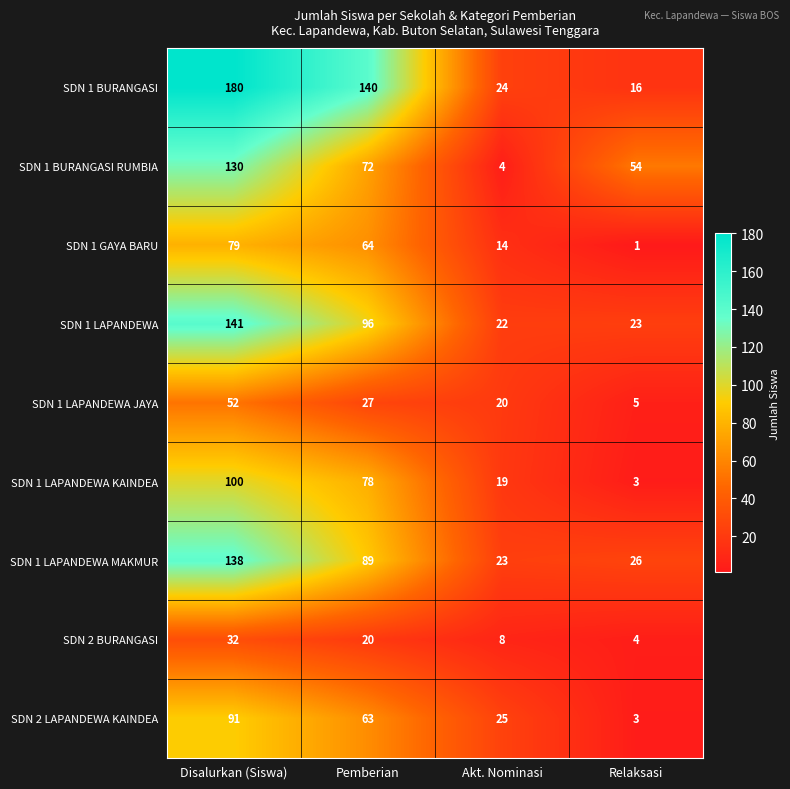

Count the number of data series in this chart.

9